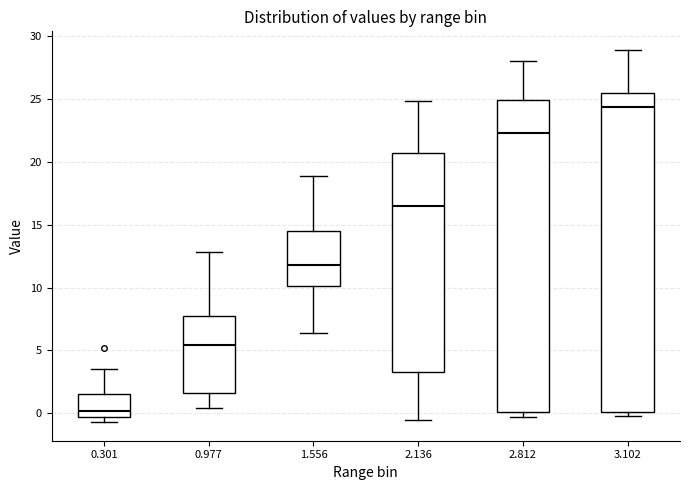

Which box's median line is the lowest?

0.301